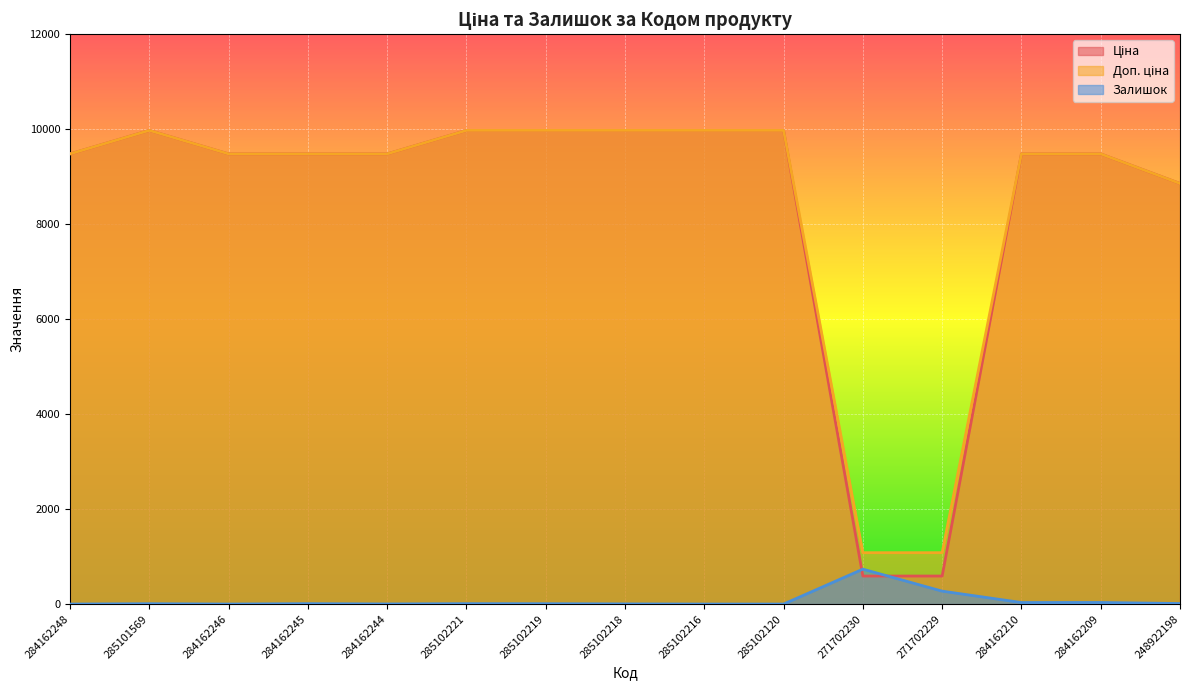

Which series has the widest spread of values?

Ціна